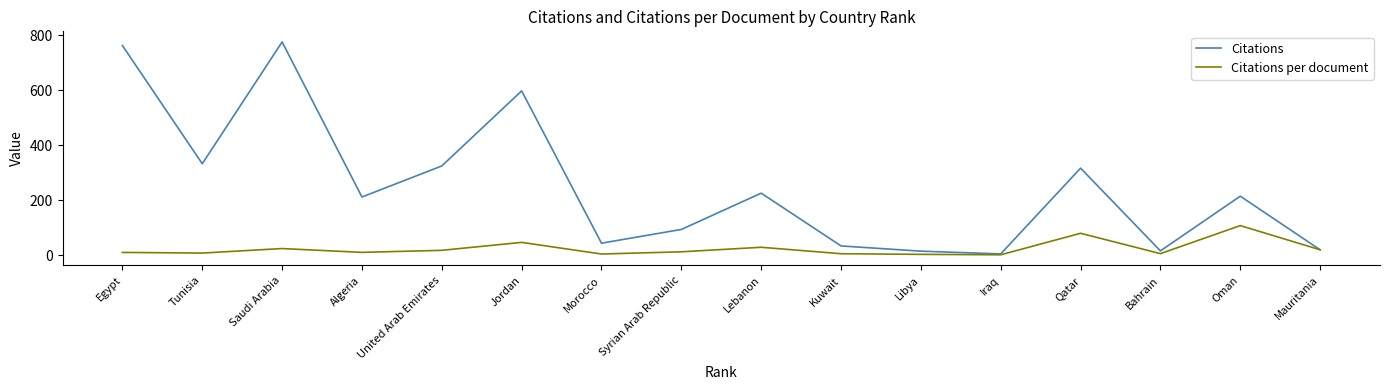

Rank the series by their average value, from highest to lowest.

Citations, Citations per document